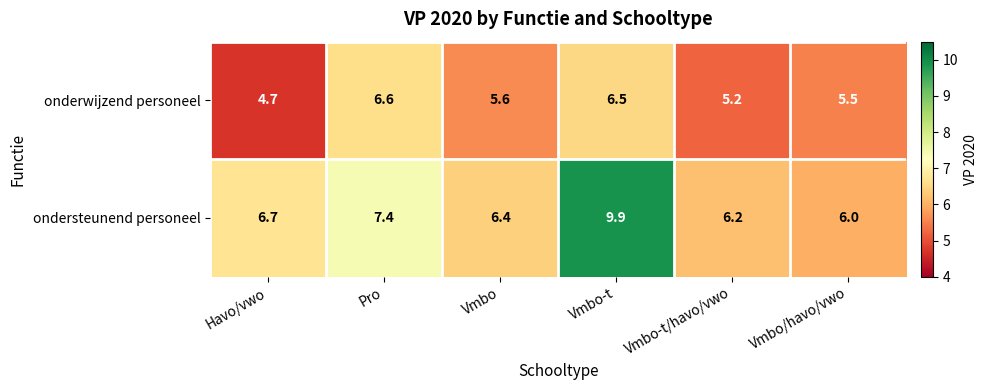

What is the minimum value for ondersteunend personeel?

6.0